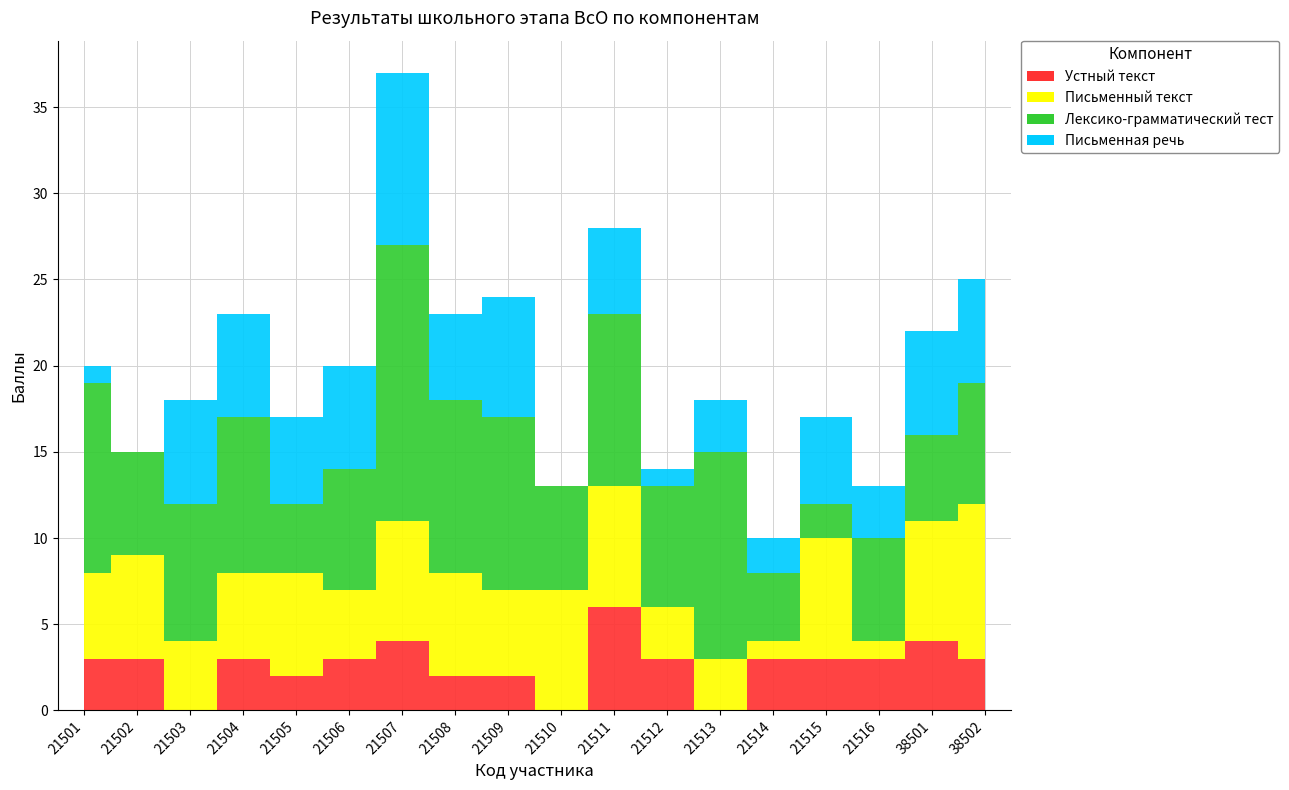

What is the difference between the Устный текст values at 21504 and 21508?

1